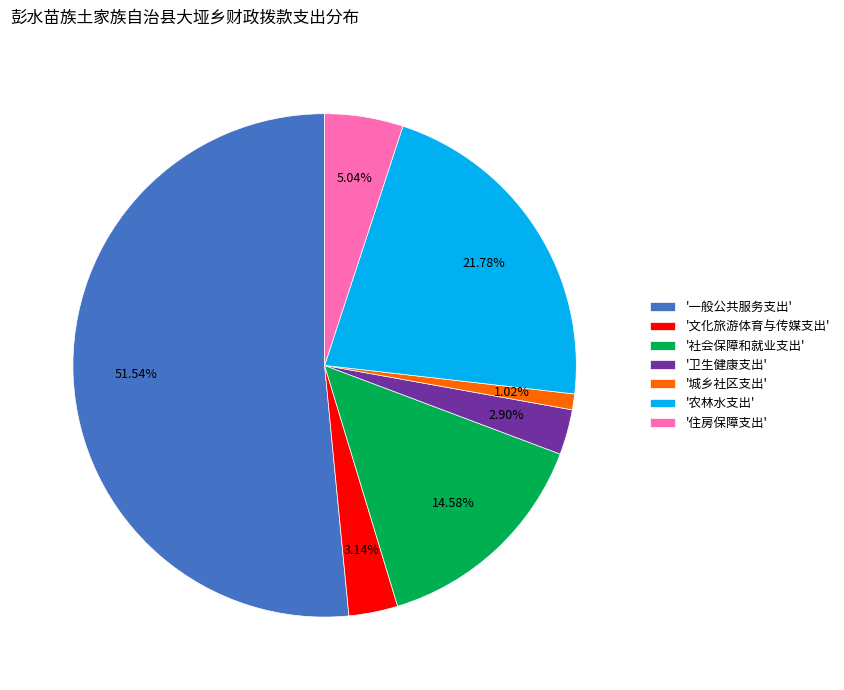

Which slice is the largest?

'一般公共服务支出'